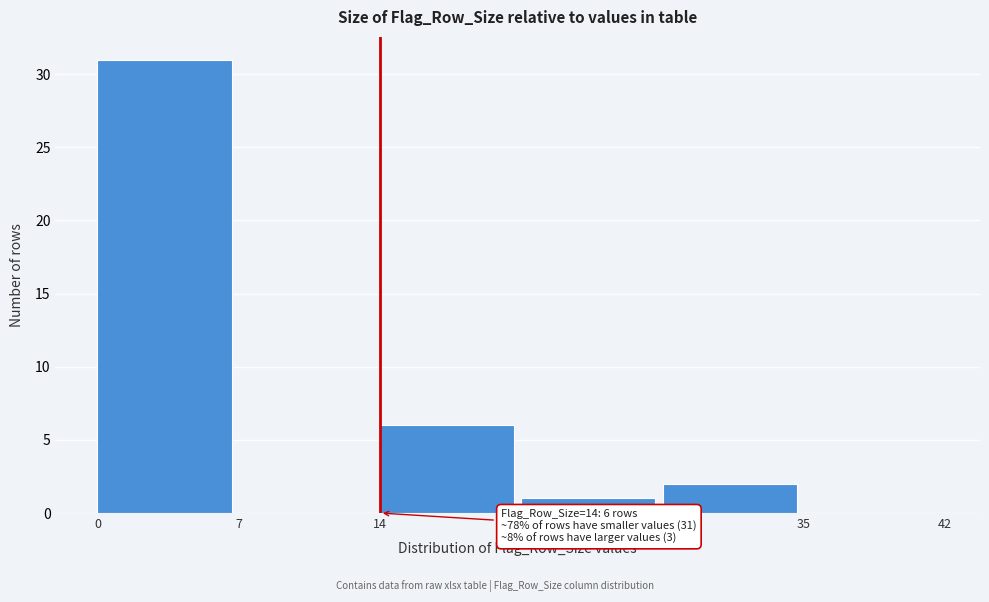

Over which range of the x-axis is the bar tallest?

0 to 7